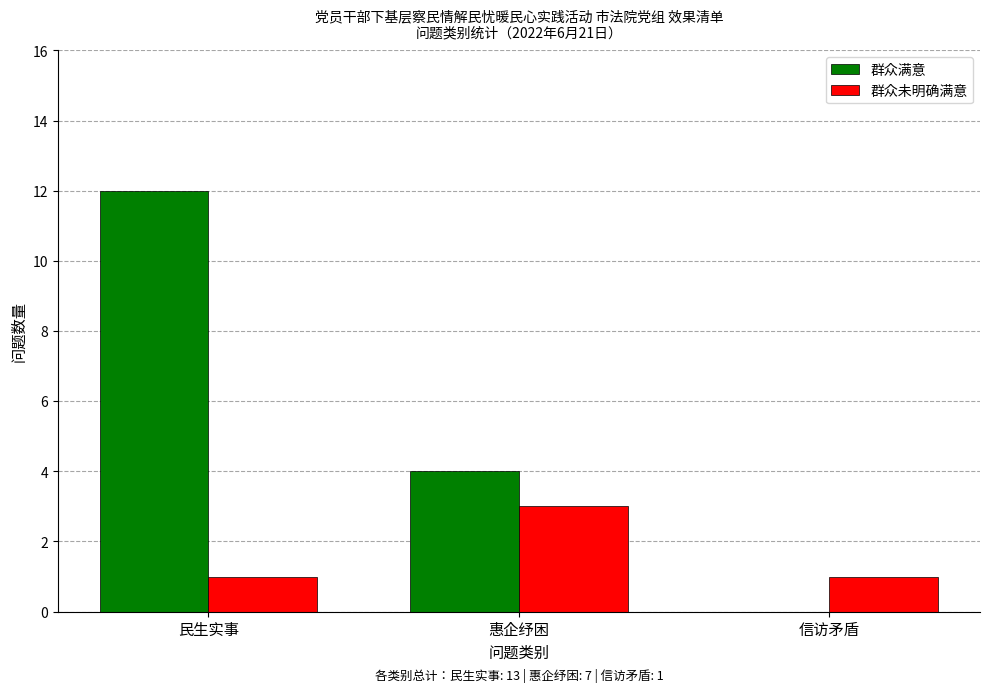

Which series has the largest range (max minus min)?

群众满意